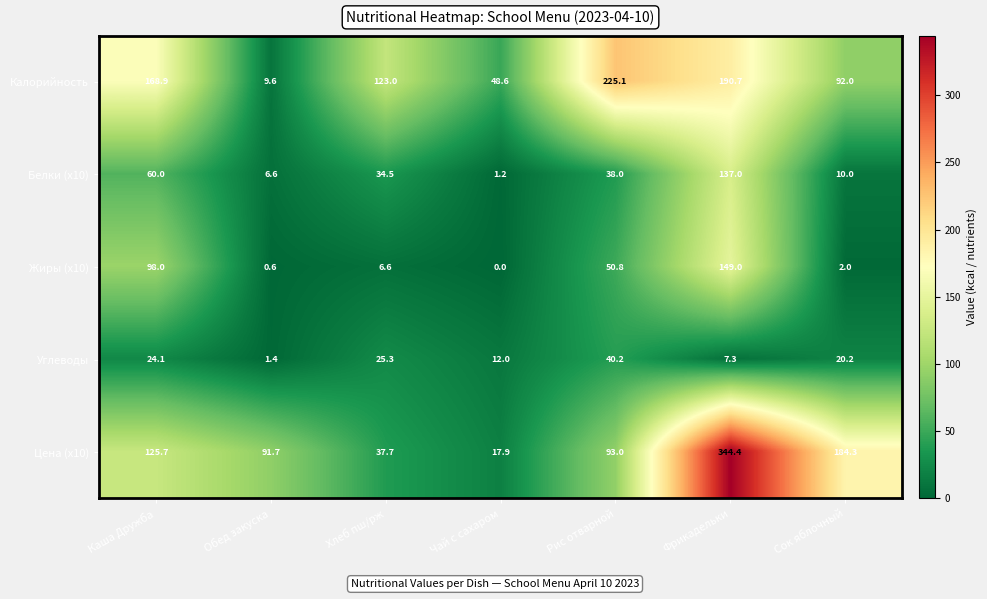

At which label does Калорийность first exceed 123?

Каша Дружба